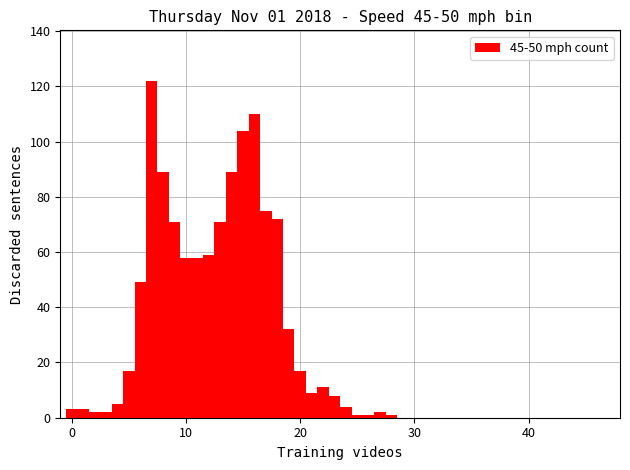

Read against the x-axis, roughly where is the centre of the tallest bar?

7